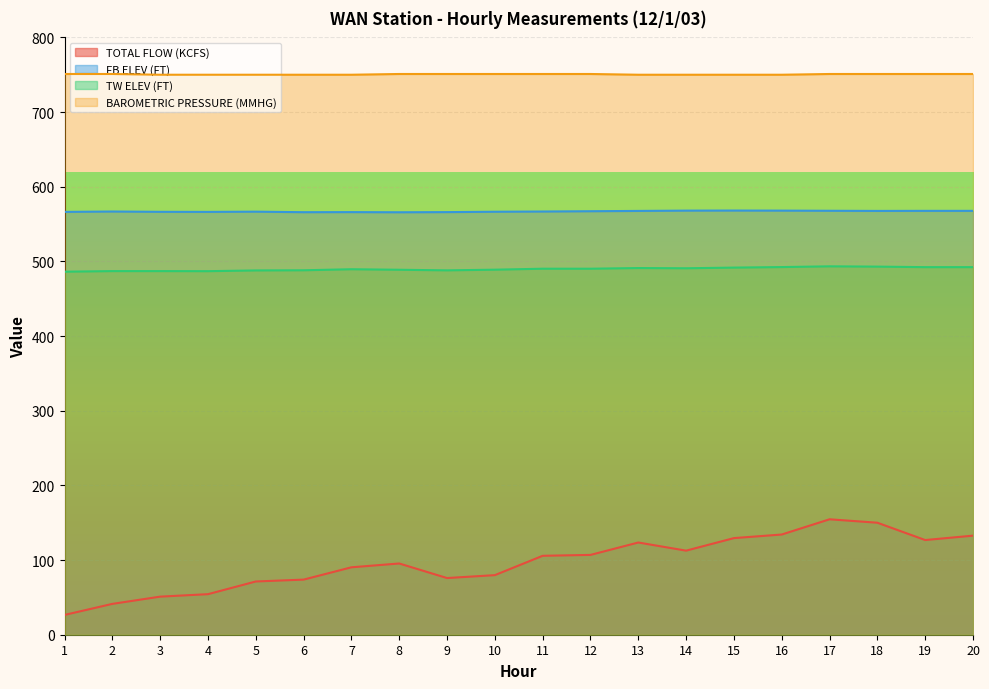

Reading left to right, list all the values displayed in this chart.

TOTAL FLOW (KCFS): 26.5	41.3	51.0	54.3	71.3	73.8	90.3	95.4	75.9	79.8	105.7	106.9	123.5	112.6	129.4	134.2	154.6	150.0	126.8	132.7
FB ELEV (FT): 566.3	566.8	566.4	566.3	566.6	565.9	566.0	565.8	566.0	566.5	566.8	567.2	567.6	568.0	568.1	568.0	567.8	567.6	567.7	567.7
TW ELEV (FT): 486.2	487.0	487.0	486.9	487.9	488.1	489.5	488.8	488.0	488.9	490.2	490.2	491.1	490.8	491.7	492.4	493.4	493.0	492.3	492.3
BAROMETRIC PRESSURE (MMHG): 751.0	751.0	750.0	750.0	750.0	750.0	750.0	751.0	751.0	751.0	751.0	751.0	750.0	750.0	750.0	750.0	751.0	751.0	751.0	751.0